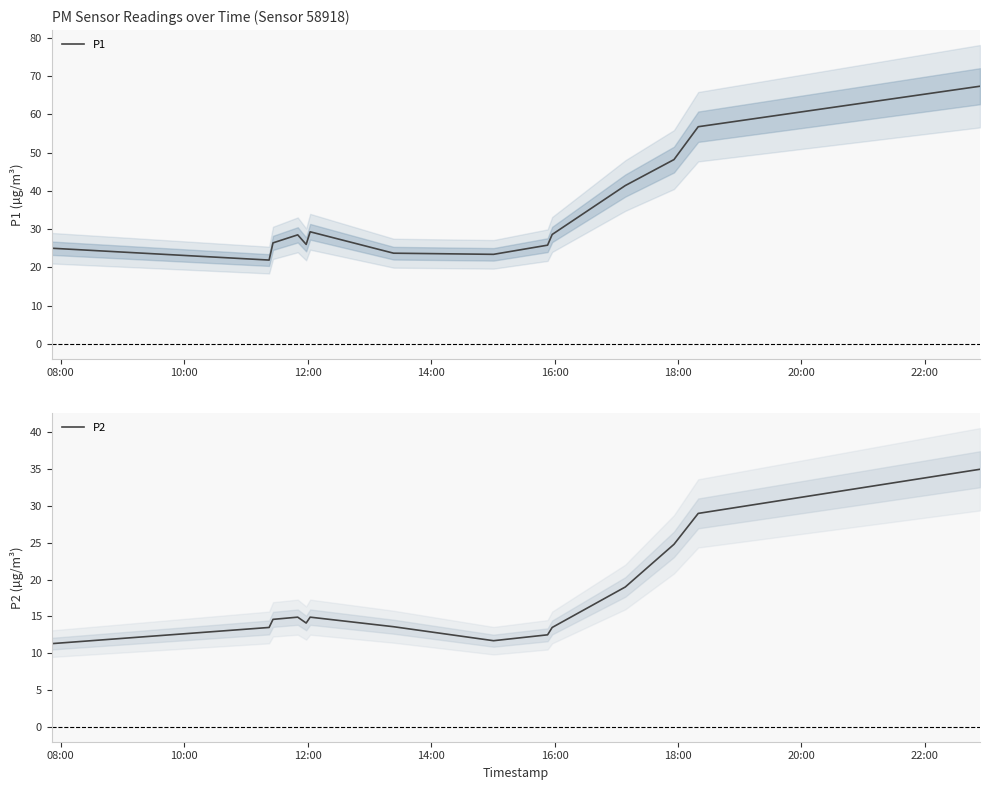

What is the difference between the maximum and second lowest values in the P2 series?

23.3